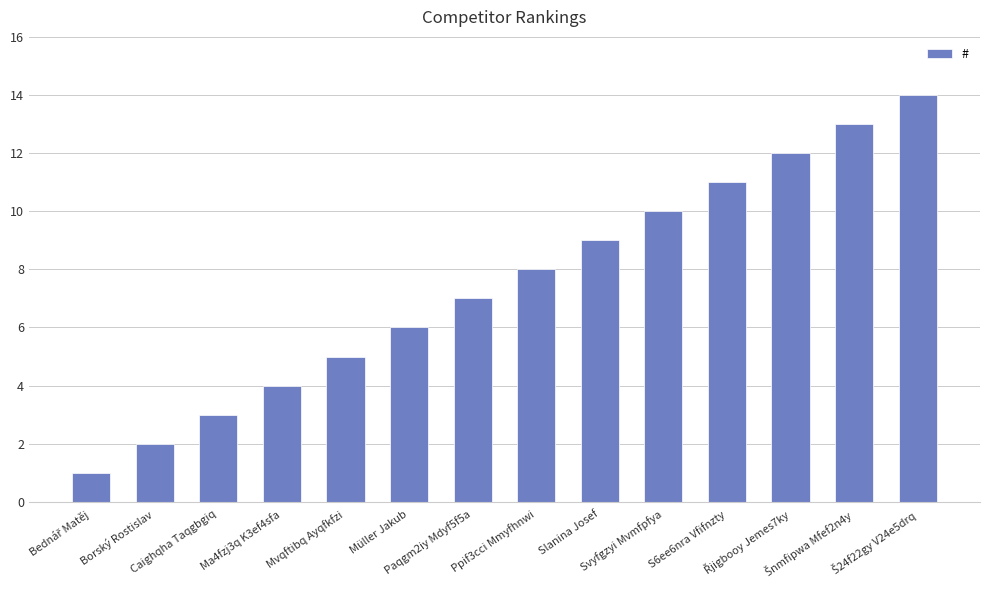

What is the greatest value displayed?

14